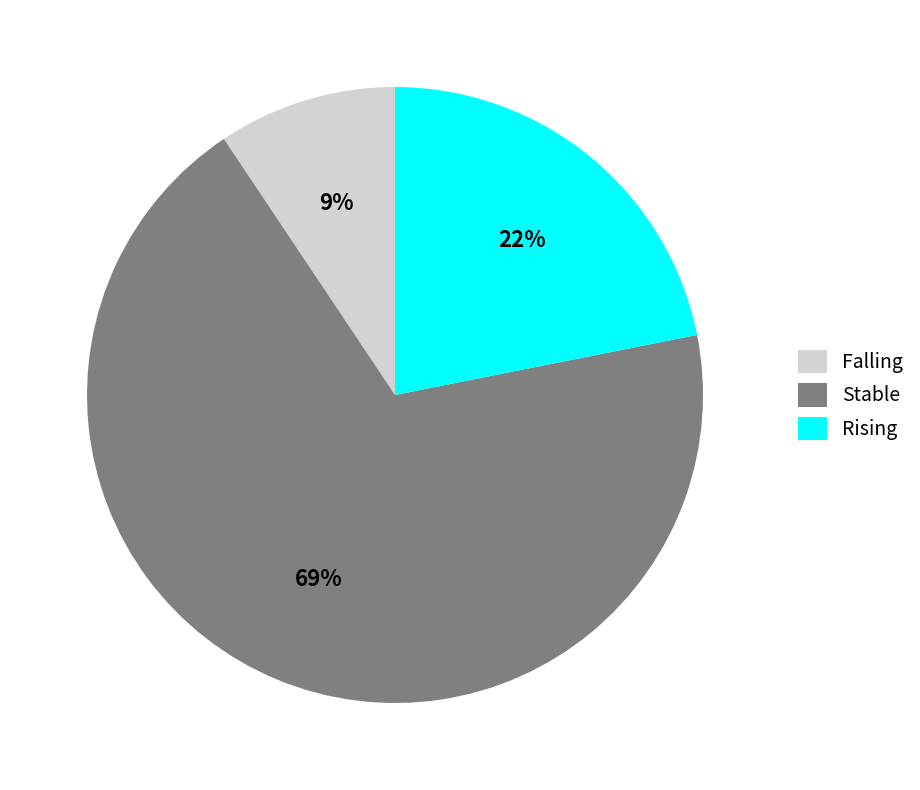

Is it true that Stable is 69% of the pie?

True